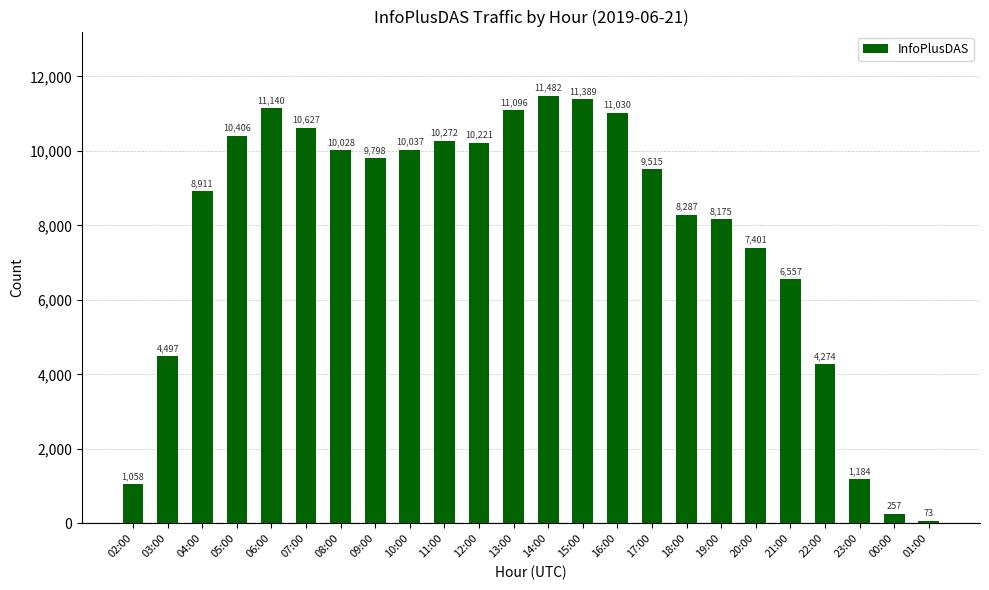

The chart shows a value of 11389 at 15:00. True or false?

True